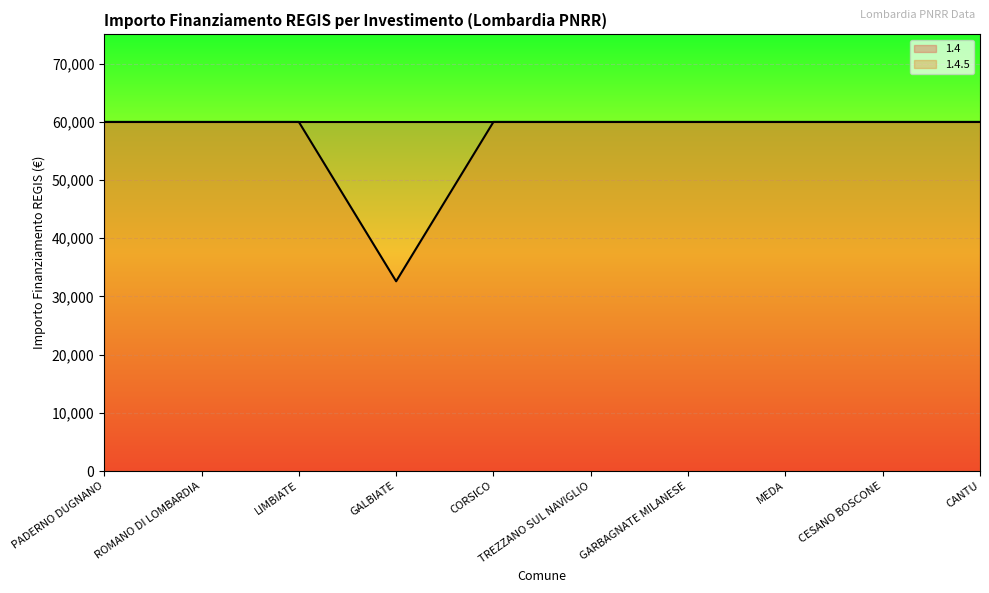

Where is the data nearest to the value 46277?

GALBIATE